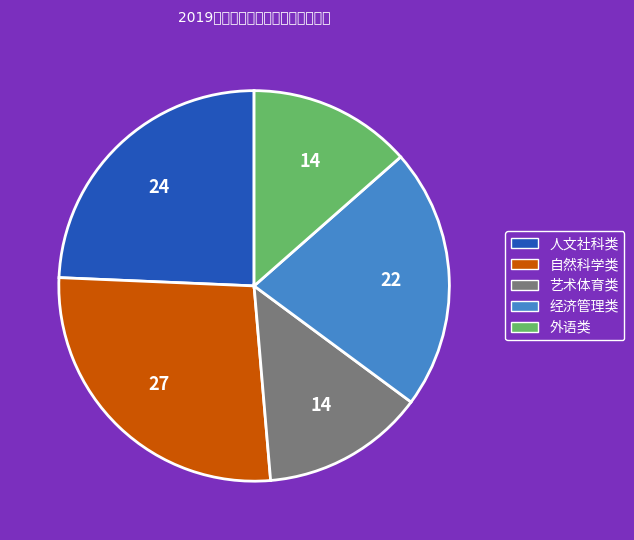

Which has a higher value, 自然科学类 or 人文社科类?

自然科学类